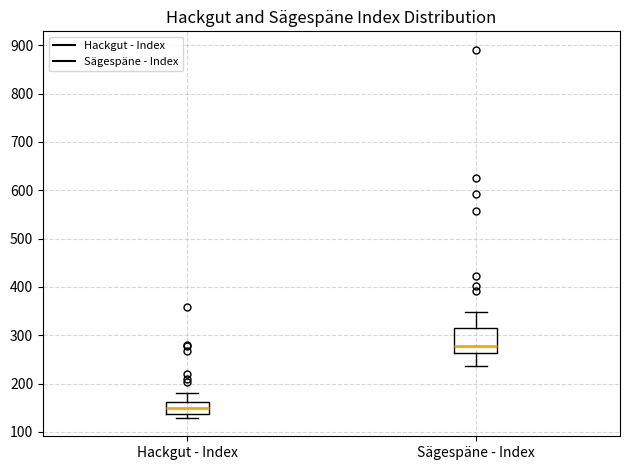

Reading left to right, read every box against the y-axis: the position of its median line, the range the box covers, and the ends of its whiskers. The values are not printed on the chart, so give them approximately, as read against the axis.

Hackgut - Index: median 150, box 140 to 160, whiskers 130 to 180
Sägespäne - Index: median 280, box 260 to 310, whiskers 240 to 350